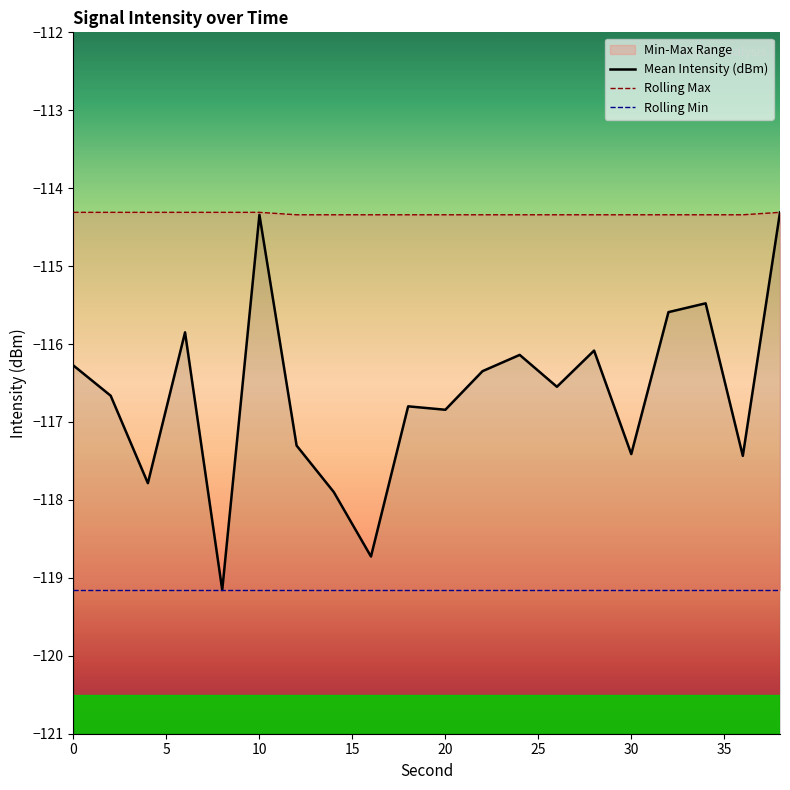

Is it true that Rolling Min equals -119.2 at 20?

True